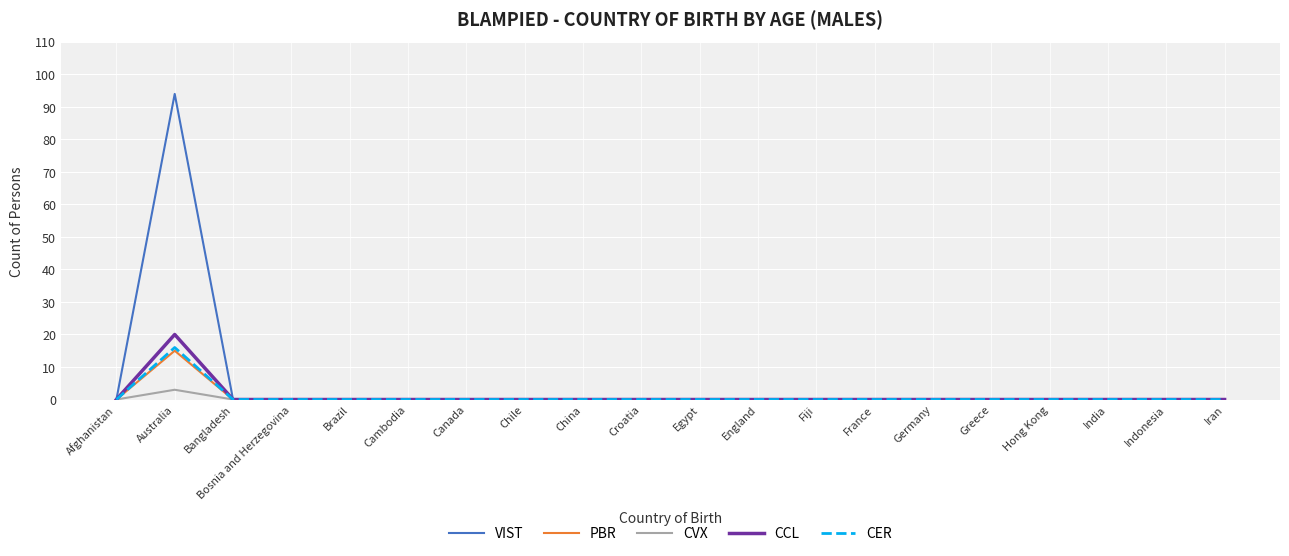

What position from the right is Bosnia and Herzegovina?

17